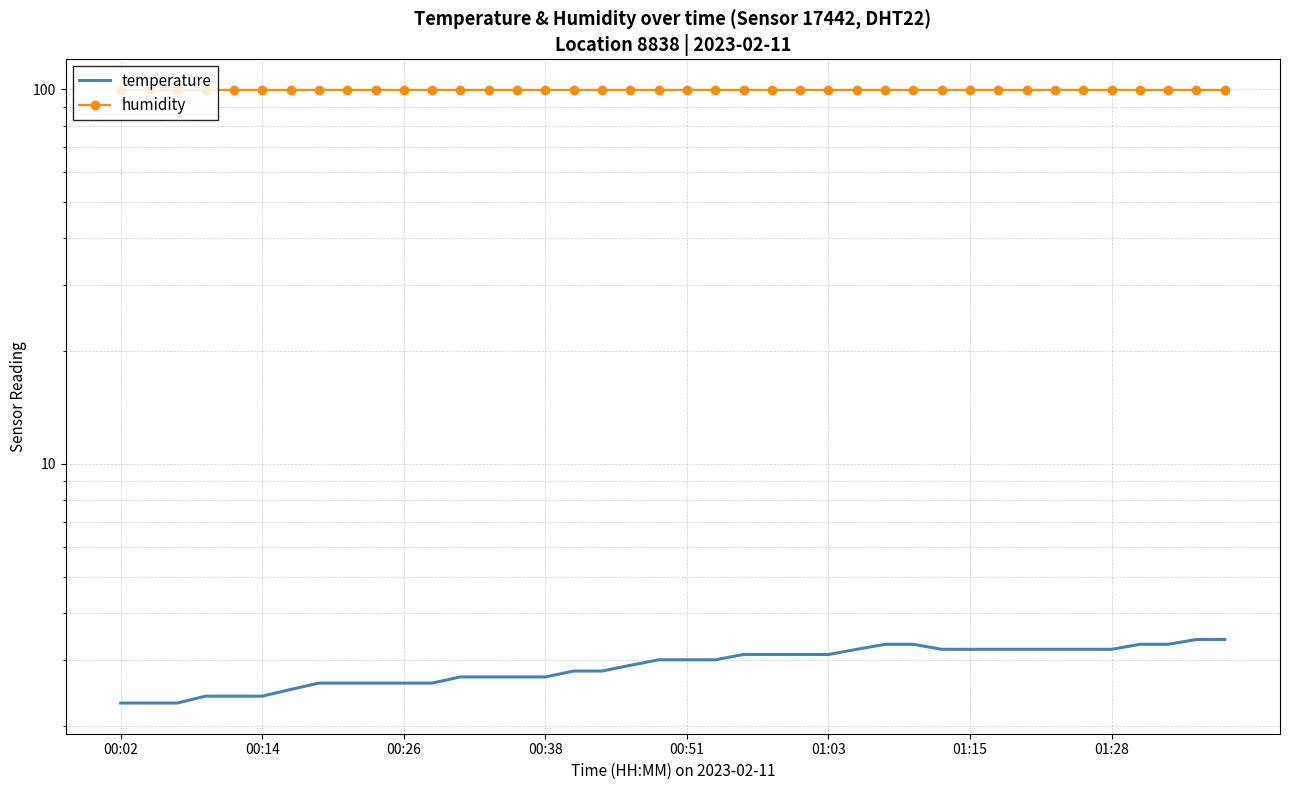

True or false: temperature has more than 2 interior local peaks.

False